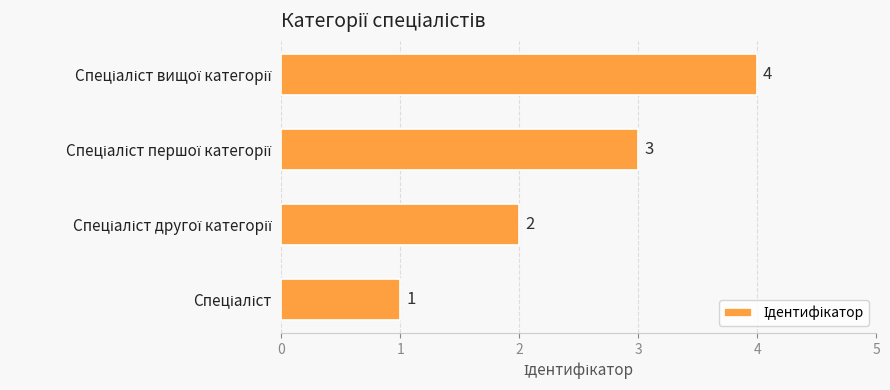

What is the difference between the maximum and minimum values?

3